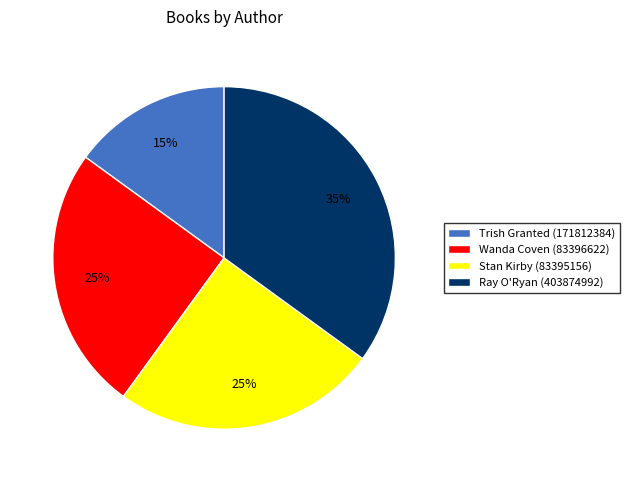

Which has a higher value, Ray O'Ryan (403874992) or Trish Granted (171812384)?

Ray O'Ryan (403874992)